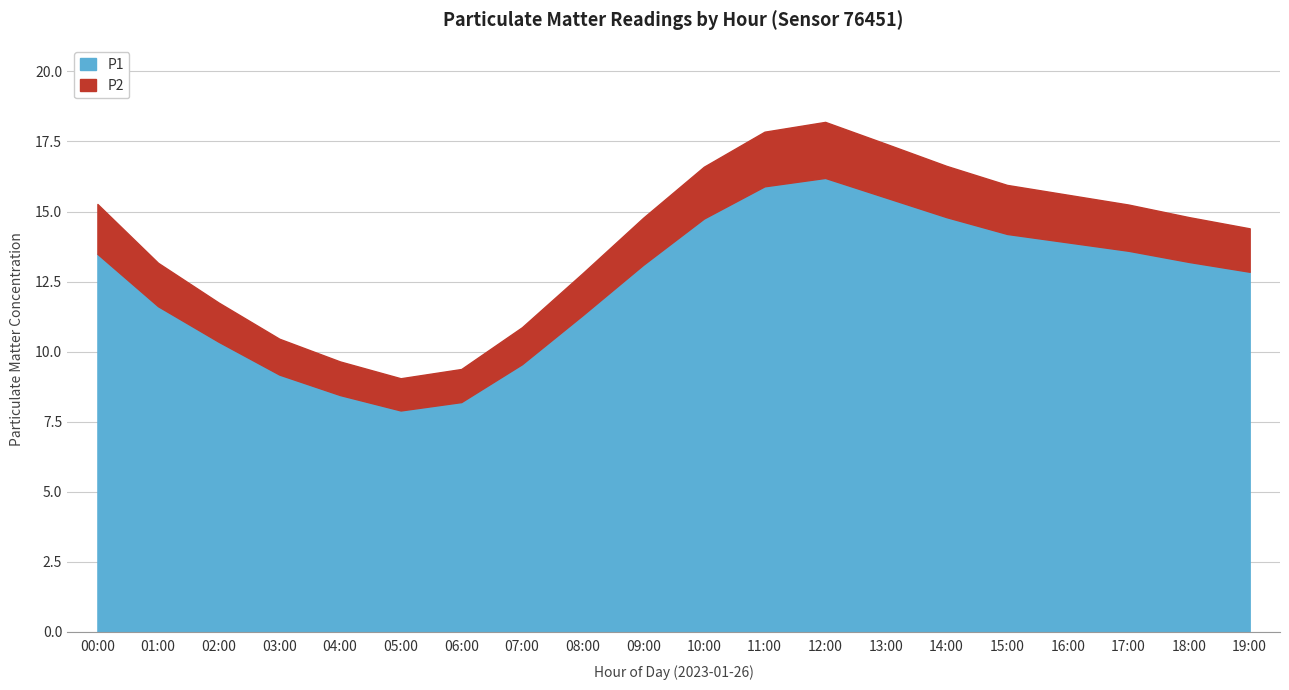

Between 13:00 and 04:00, which is larger?

13:00